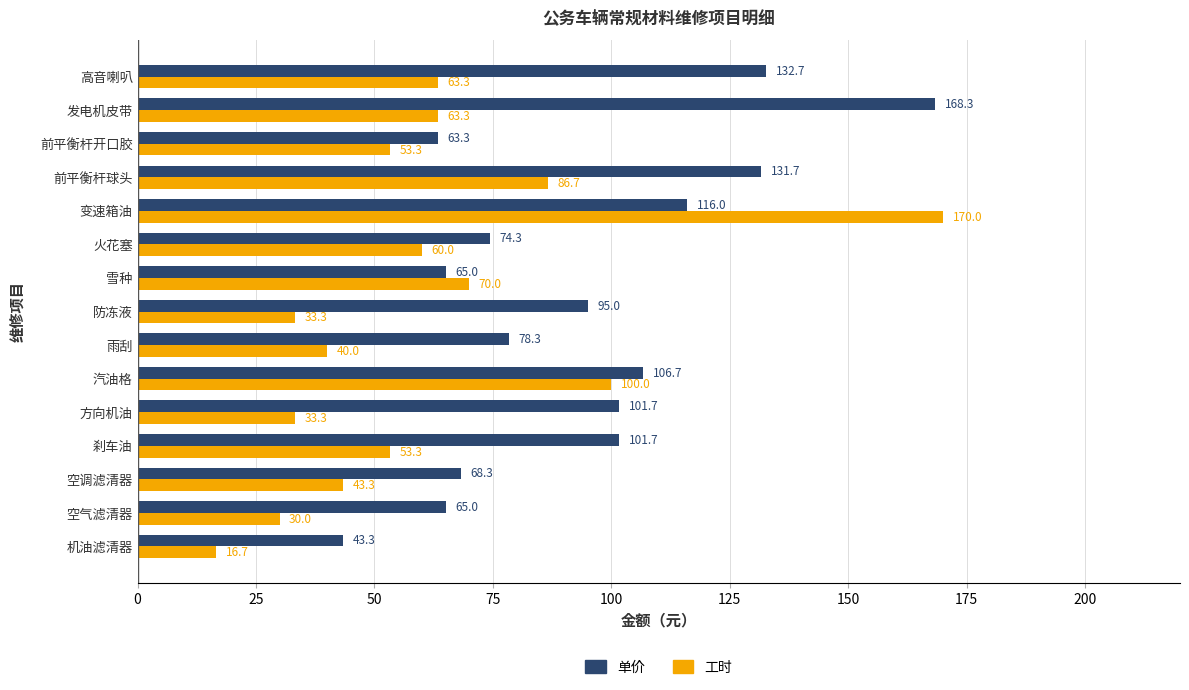

Where is 工时 nearest to the value 93?

前平衡杆球头